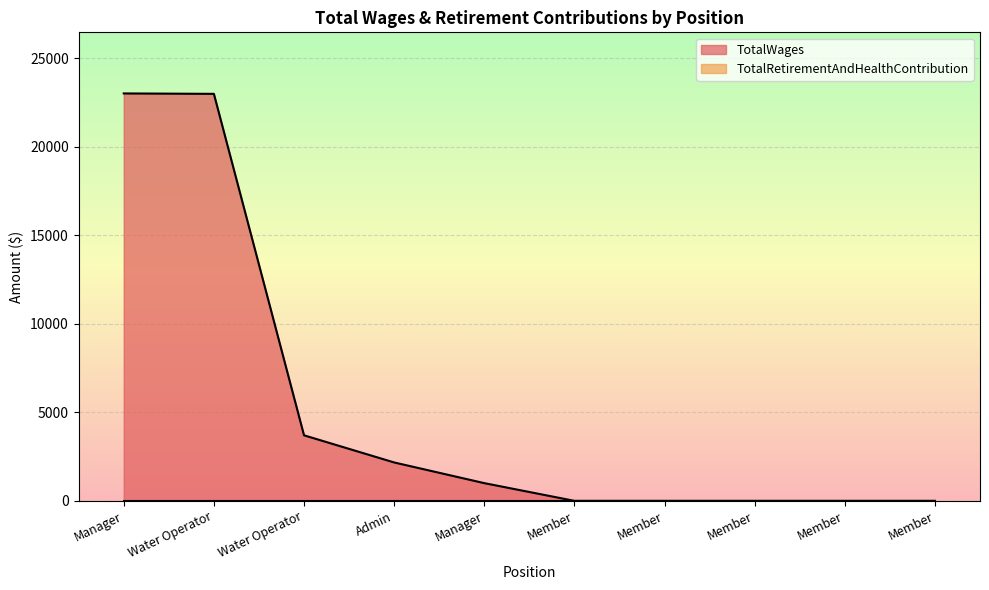

What is the maximum value shown in the chart?

23000